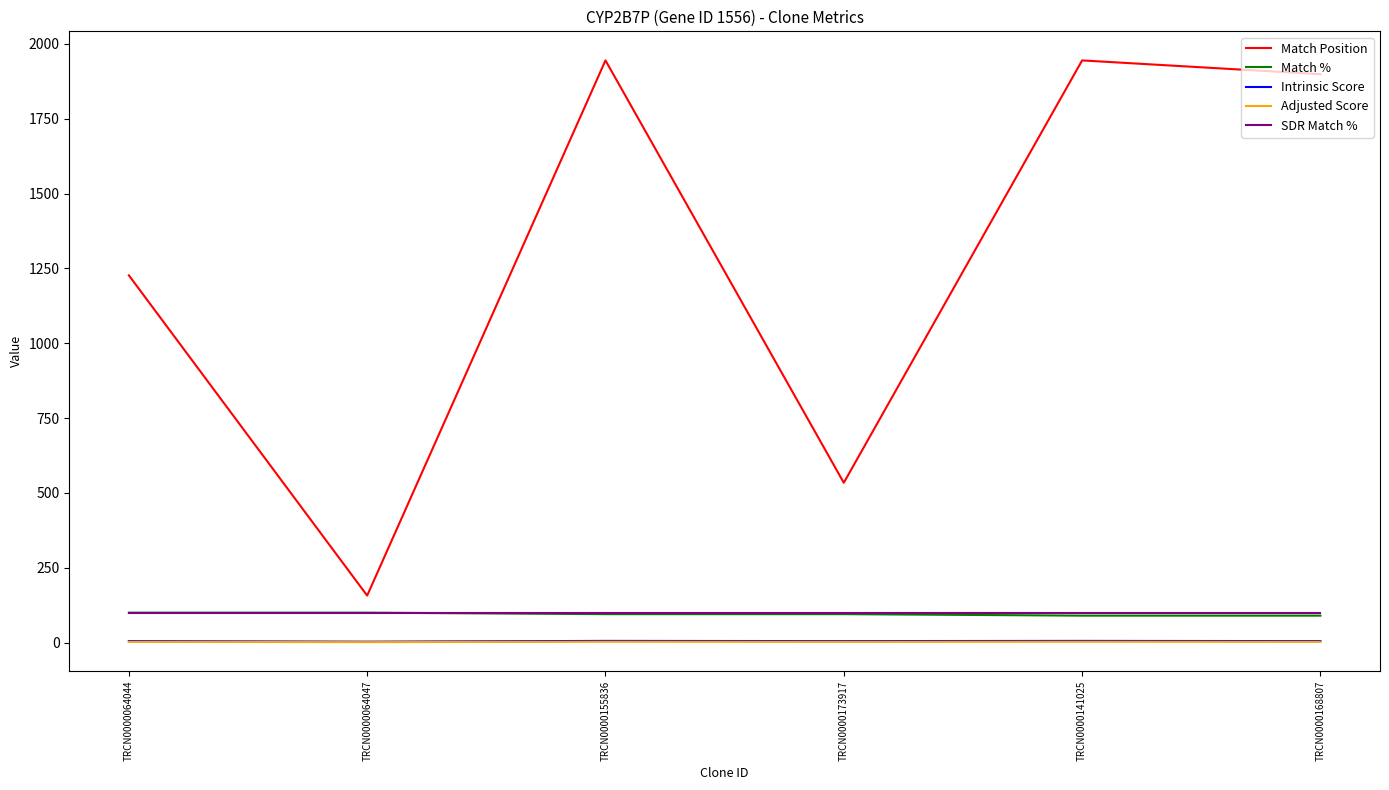

True or false: Match % has more than 2 points higher than both neighbors.

False